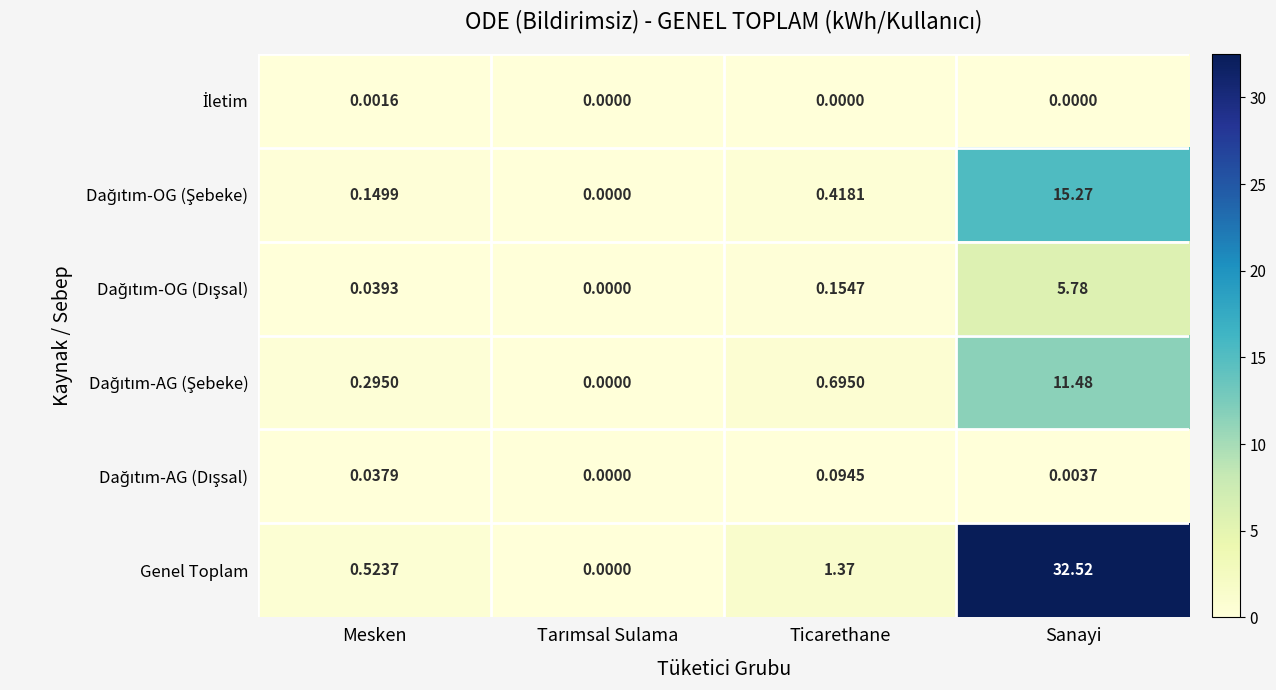

How many distinct data groups are displayed?

6